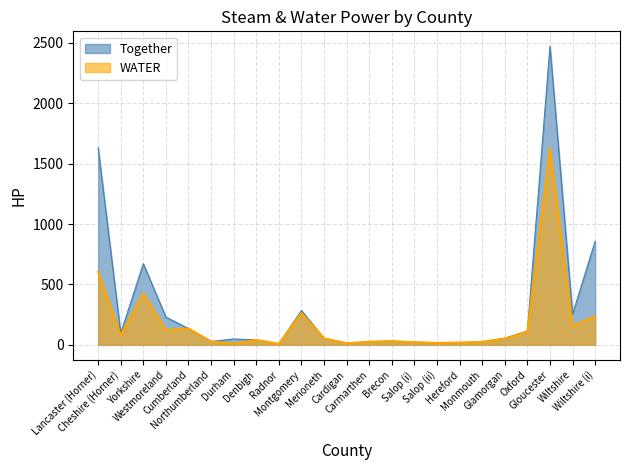

True or false: WATER and Together cross at least once.

False